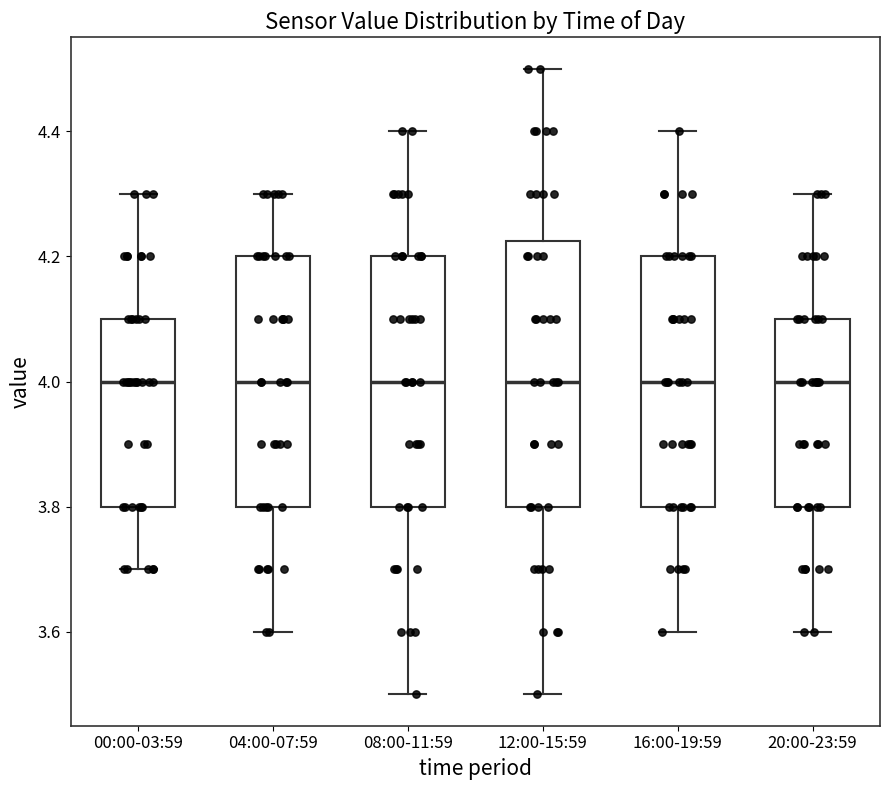

Reading left to right, read every box against the y-axis: the position of its median line, the range the box covers, and the ends of its whiskers. The values are not printed on the chart, so give them approximately, as read against the axis.

00:00-03:59: median 4.00, box 3.80 to 4.10, whiskers 3.70 to 4.30
04:00-07:59: median 4.00, box 3.80 to 4.20, whiskers 3.60 to 4.30
08:00-11:59: median 4.00, box 3.80 to 4.20, whiskers 3.50 to 4.40
12:00-15:59: median 4.00, box 3.80 to 4.22, whiskers 3.50 to 4.50
16:00-19:59: median 4.00, box 3.80 to 4.20, whiskers 3.60 to 4.40
20:00-23:59: median 4.00, box 3.80 to 4.10, whiskers 3.60 to 4.30